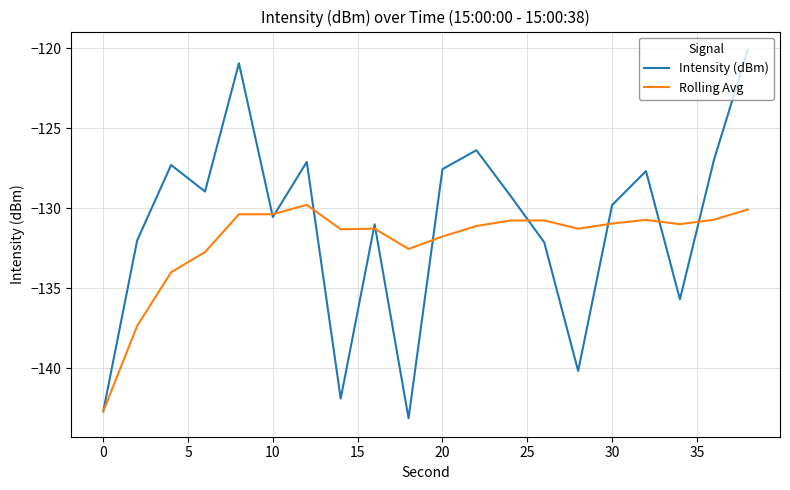

What is the smallest value displayed?

-143.1